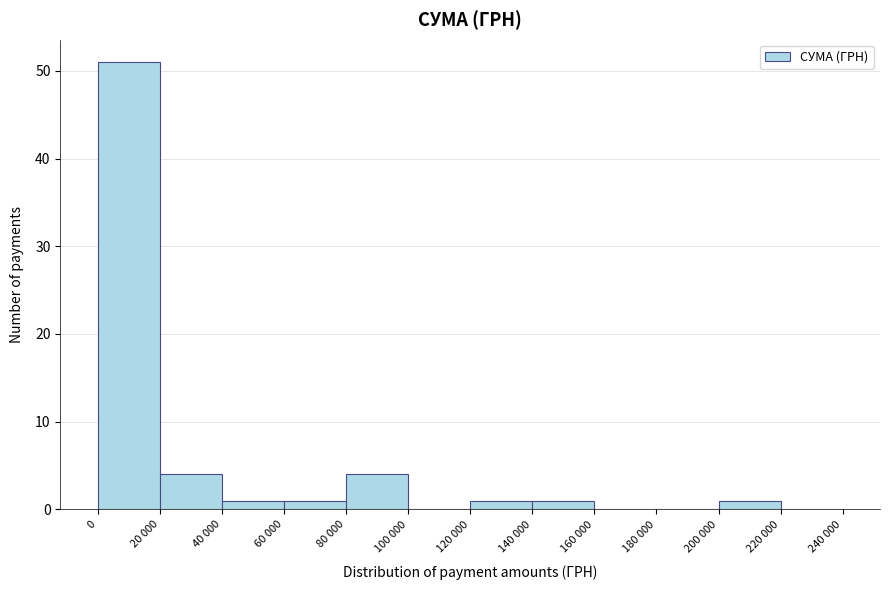

Reading right to left, what are all the values shown in this chart?

220 000=0	200 000=1	180 000=0	160 000=0	140 000=1	120 000=1	100 000=0	80 000=4	60 000=1	40 000=1	20 000=4	0=51